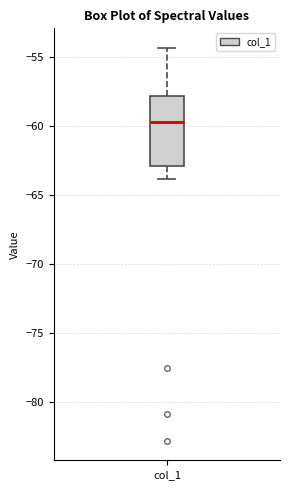

Read this box plot against the y-axis: the position of the median line, the range covered by the box, and the ends of both whiskers. The values are not printed on the chart, so give them approximately, as read against the axis.

median -60.0, box -63.0 to -58.0, whiskers -64.0 to -54.5